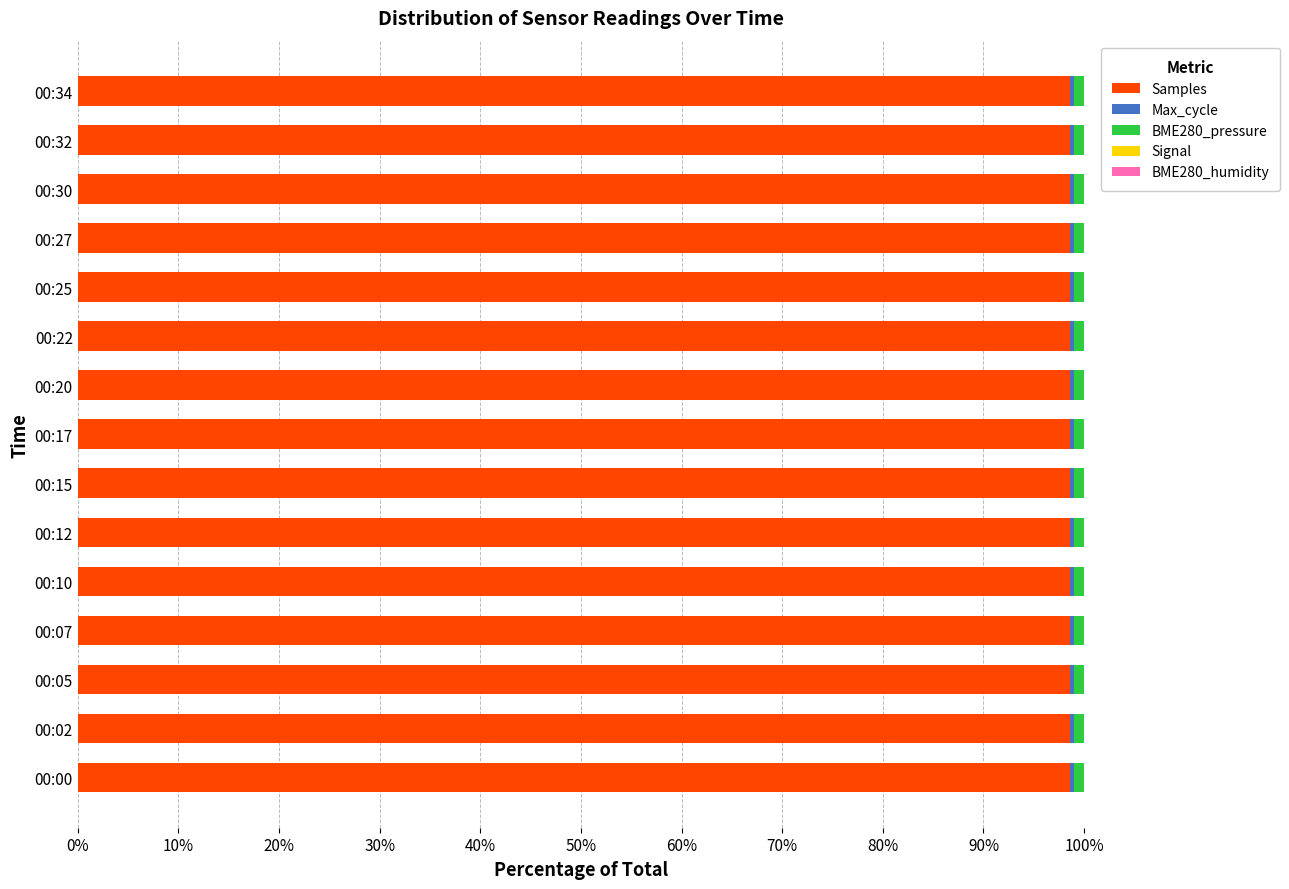

Is it true that Samples equals 98.6 at 00:10?

True